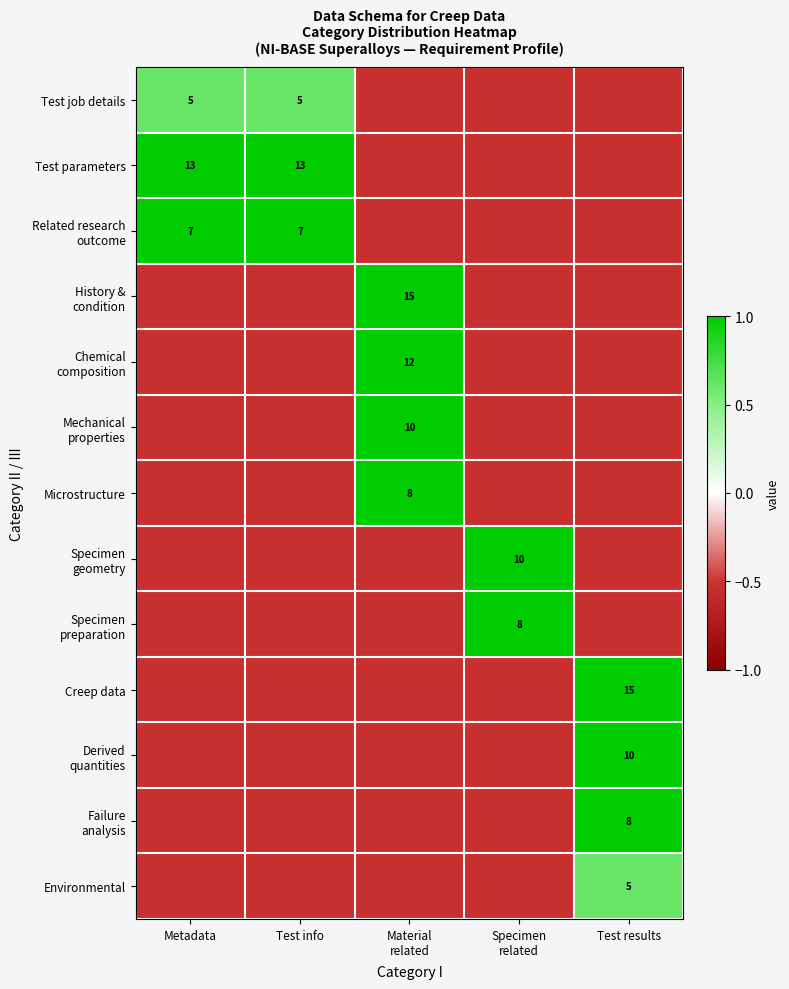

How many positive values does the Derived quantities series have?

1